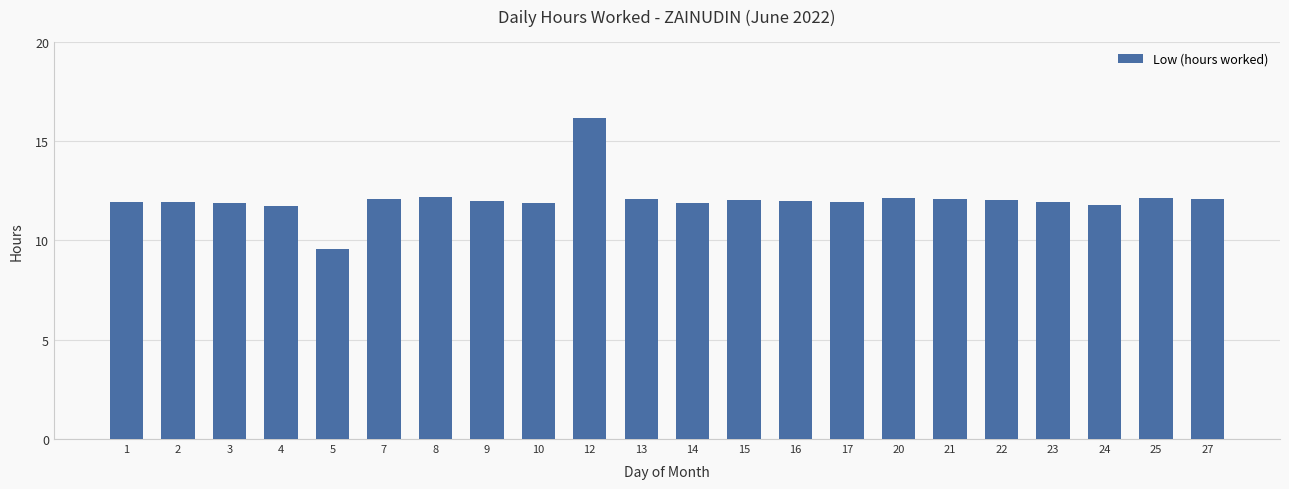

What is the ratio of the value at 24 to the value at 27?

1.0